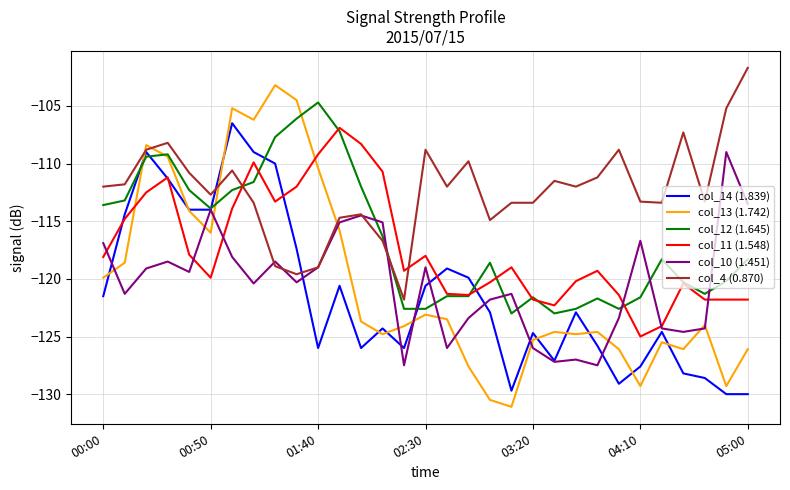

Which series has the largest range (max minus min)?

col_13 (1.742)